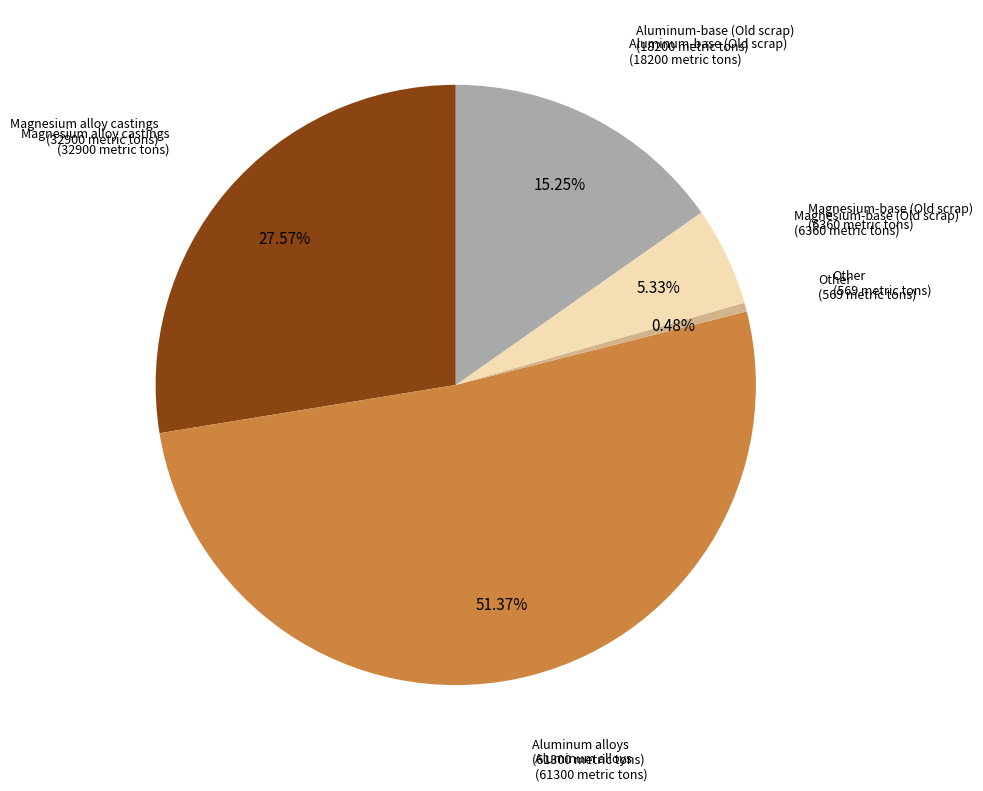

Count the number of slices in the pie.

5